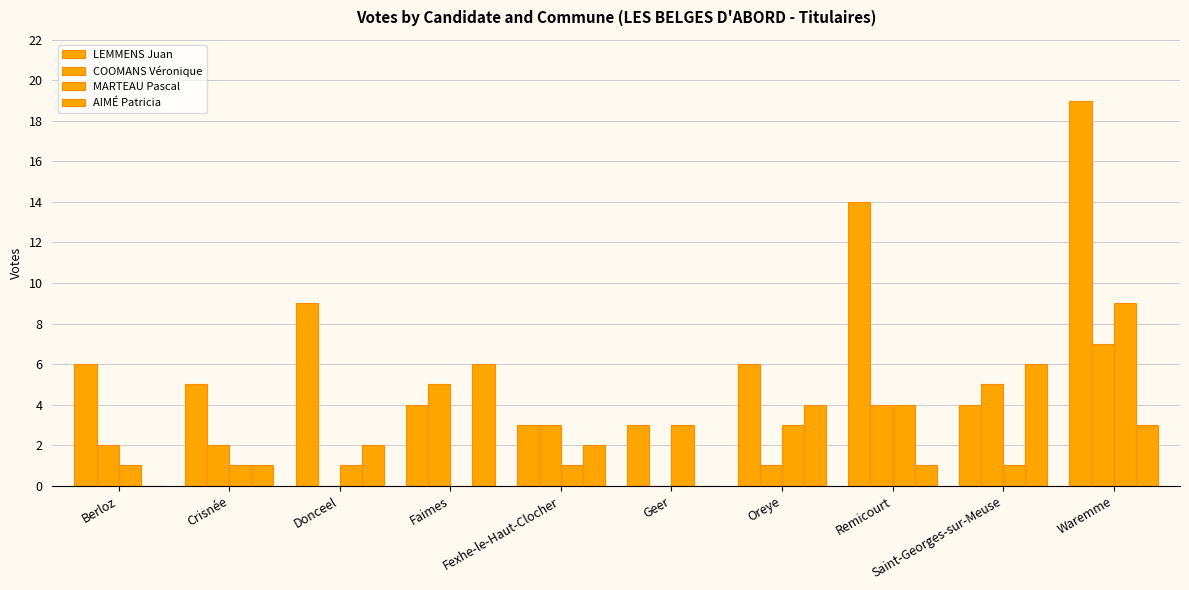

What is the average value of the LEMMENS Juan series?

7